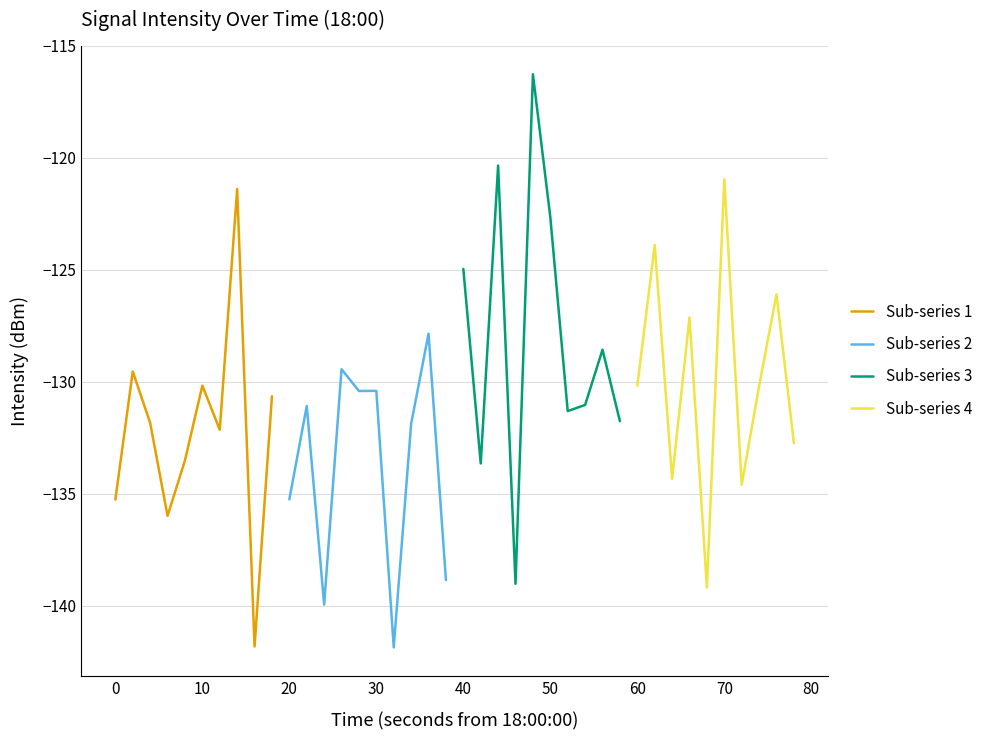

Where is Sub-series 2 nearest to the value -134?

20